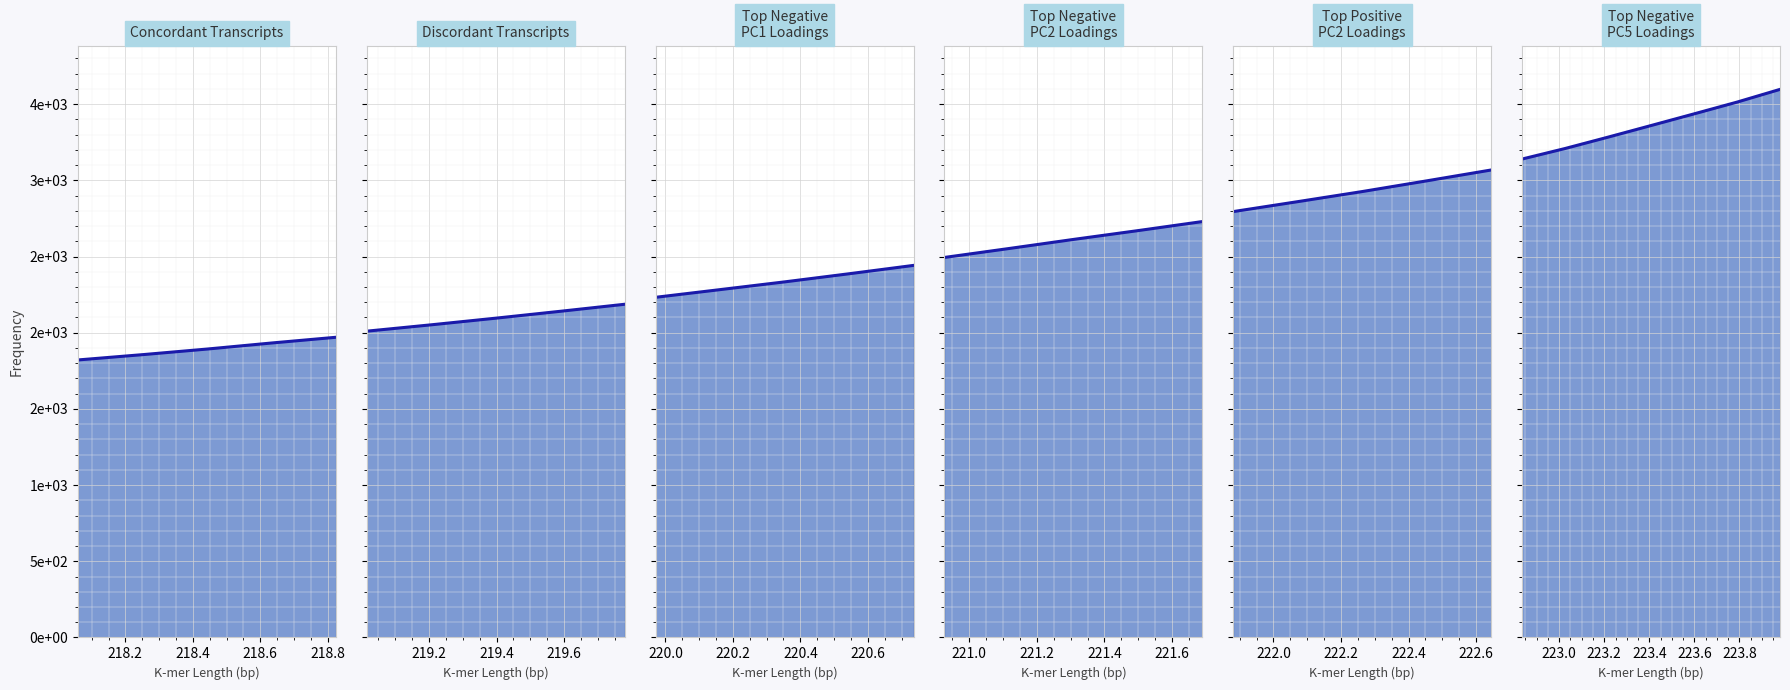

Which label corresponds to the smallest value in the chart?

218.0596